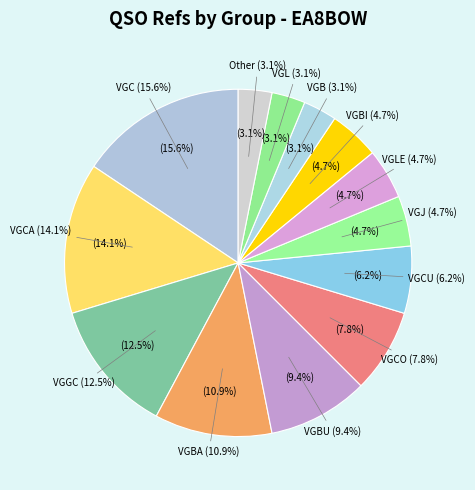

Is the sum of VGC and VGBA greater than half?

No